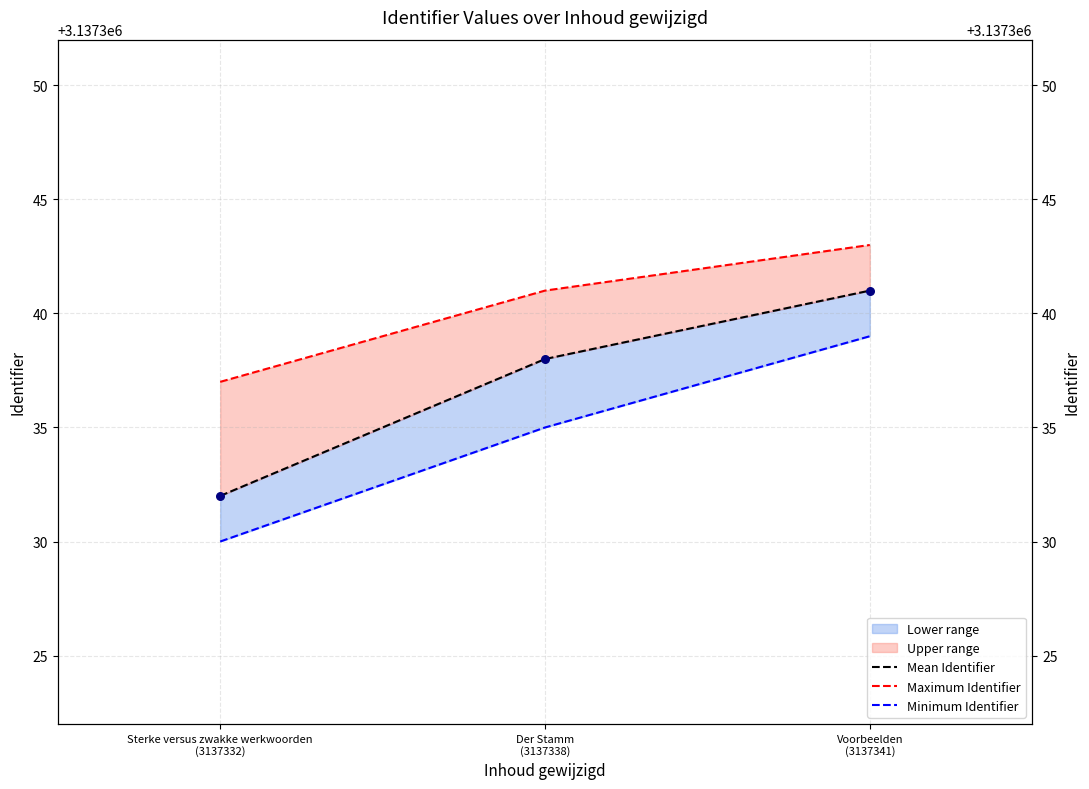

At which category is the sum across all series the highest?

Voorbeelden
(3137341)